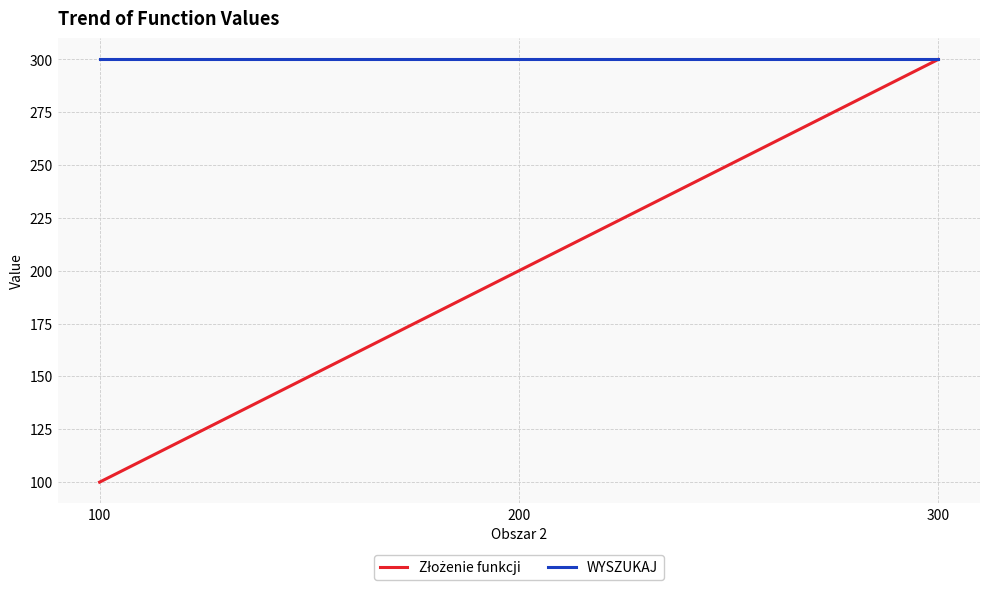

At how many categories does at least one series exceed 210?

3